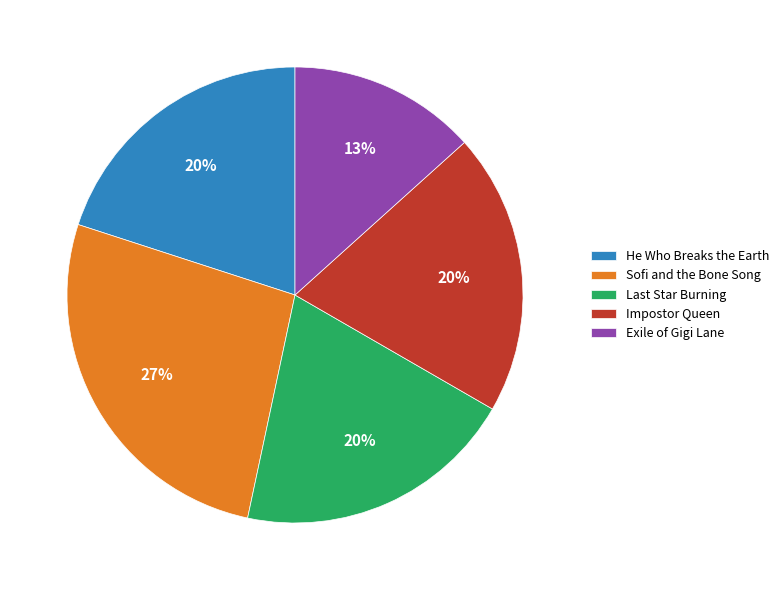

Which slice is the smallest?

Exile of Gigi Lane